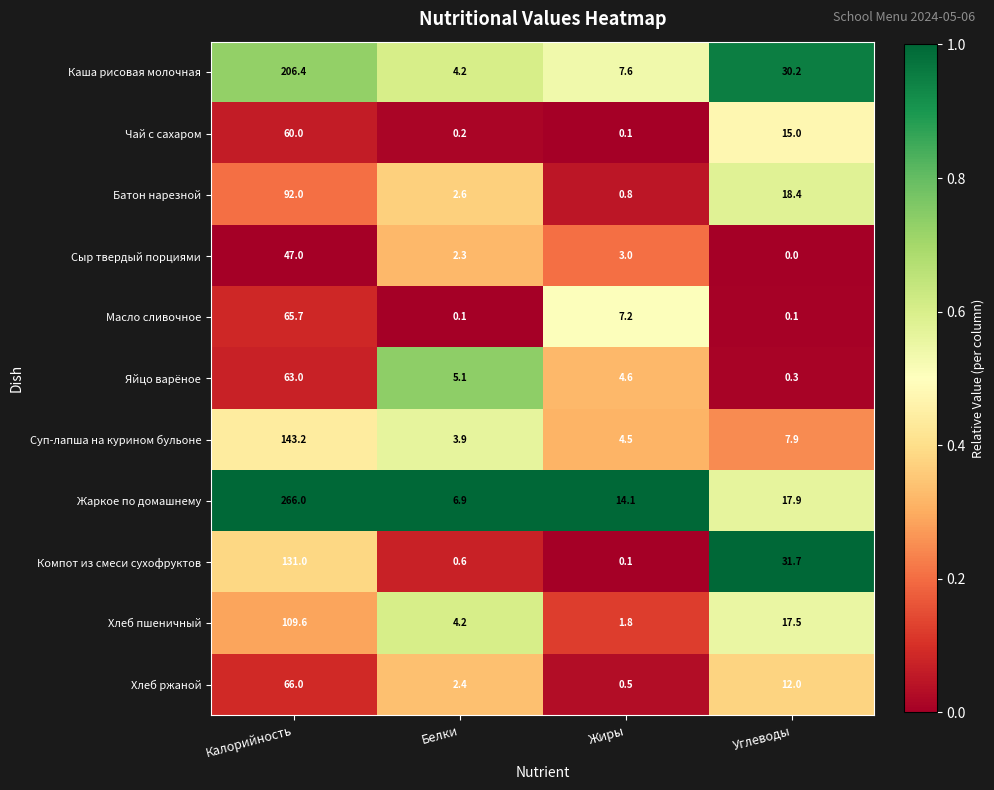

At which category is the sum across all series the highest?

Калорийность